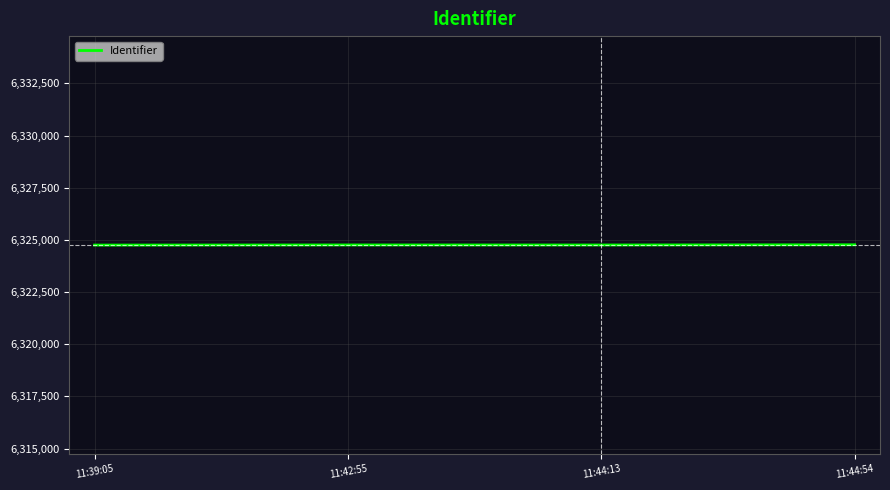

What is the minimum value shown in the chart?

6324749